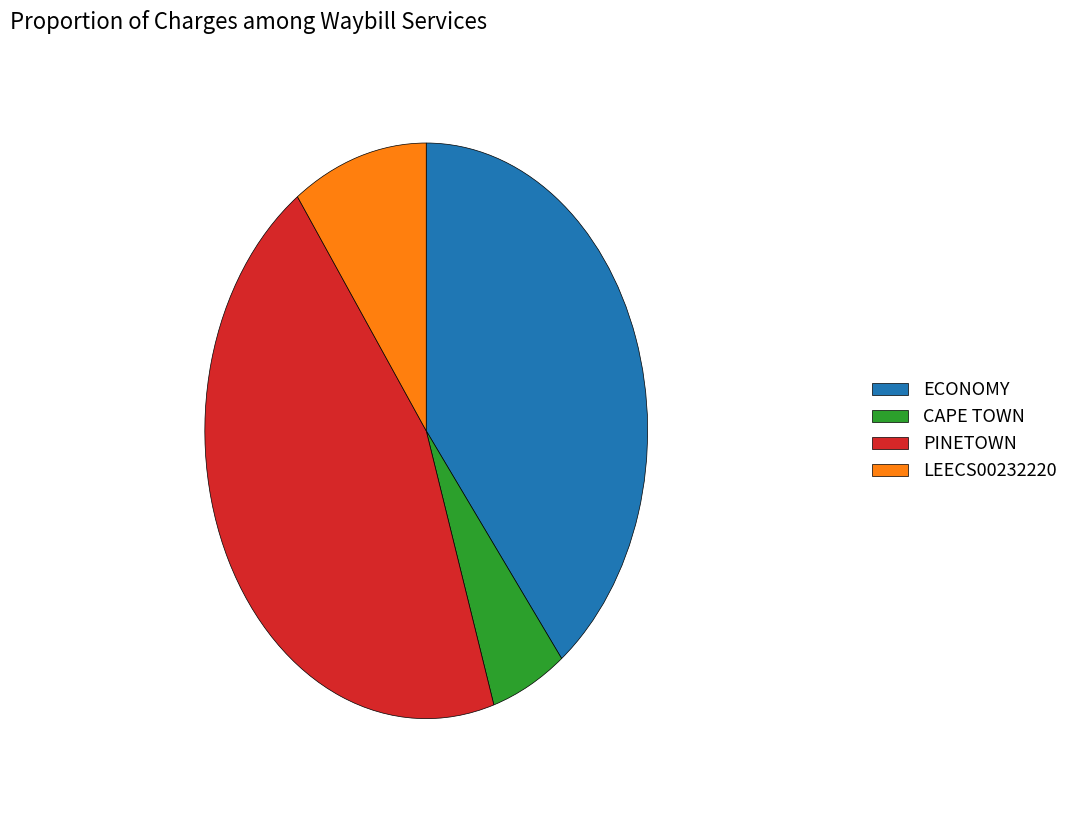

Which category has the smallest portion of the pie?

CAPE TOWN